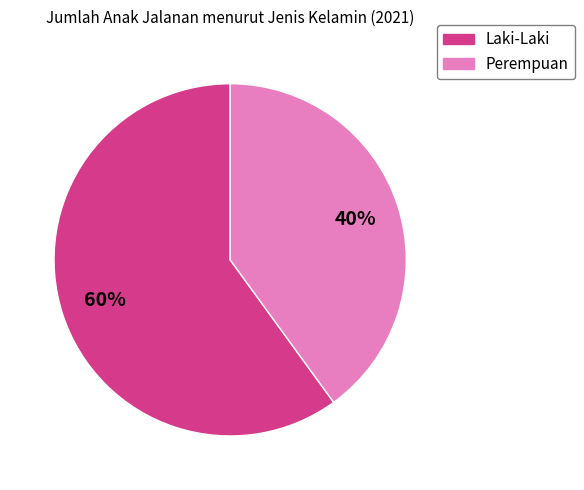

Rank the categories by value from highest to lowest.

Laki-Laki, Perempuan